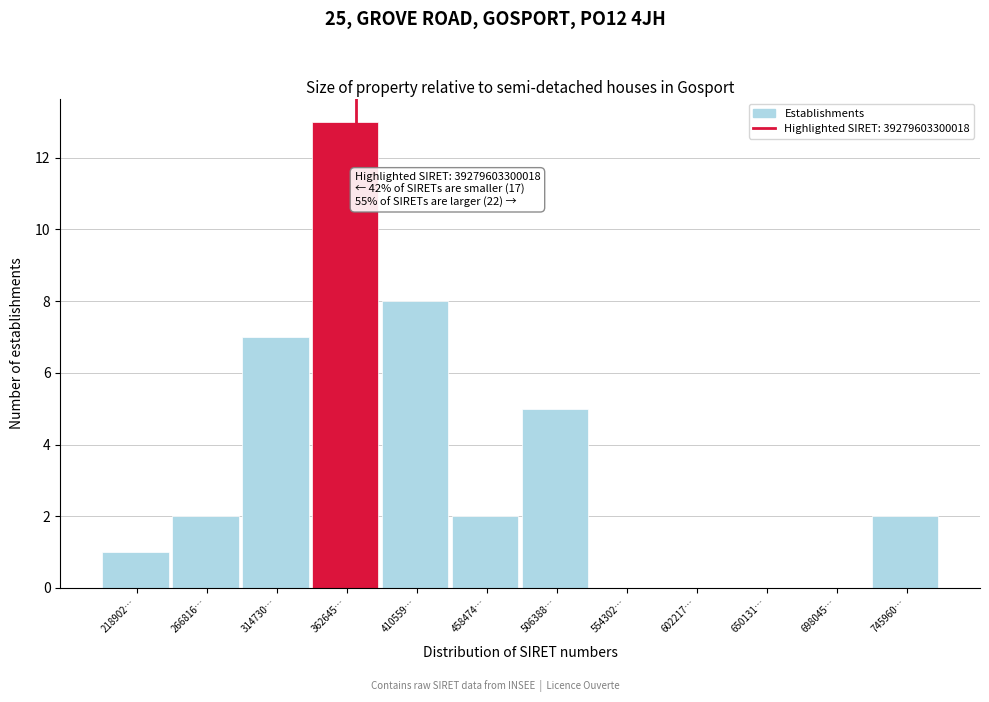

Reading left to right, transcribe all the data shown in this chart.

218902…=1	266816…=2	314730…=7	362645…=13	410559…=8	458474…=2	506388…=5	554302…=0	602217…=0	650131…=0	698045…=0	745960…=2